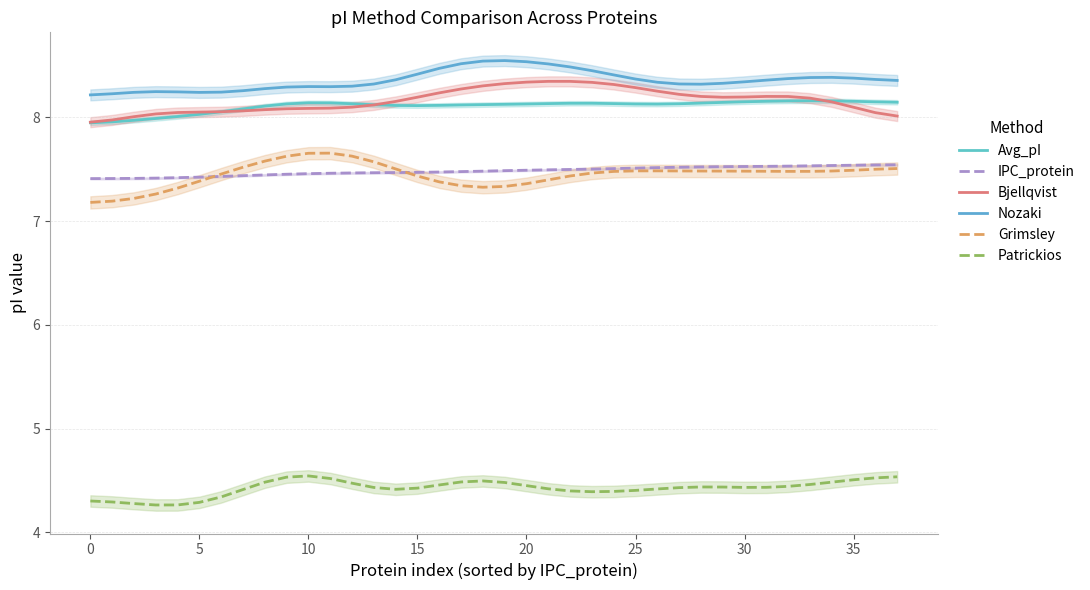

What is the average value of the Avg_pI series?

8.1